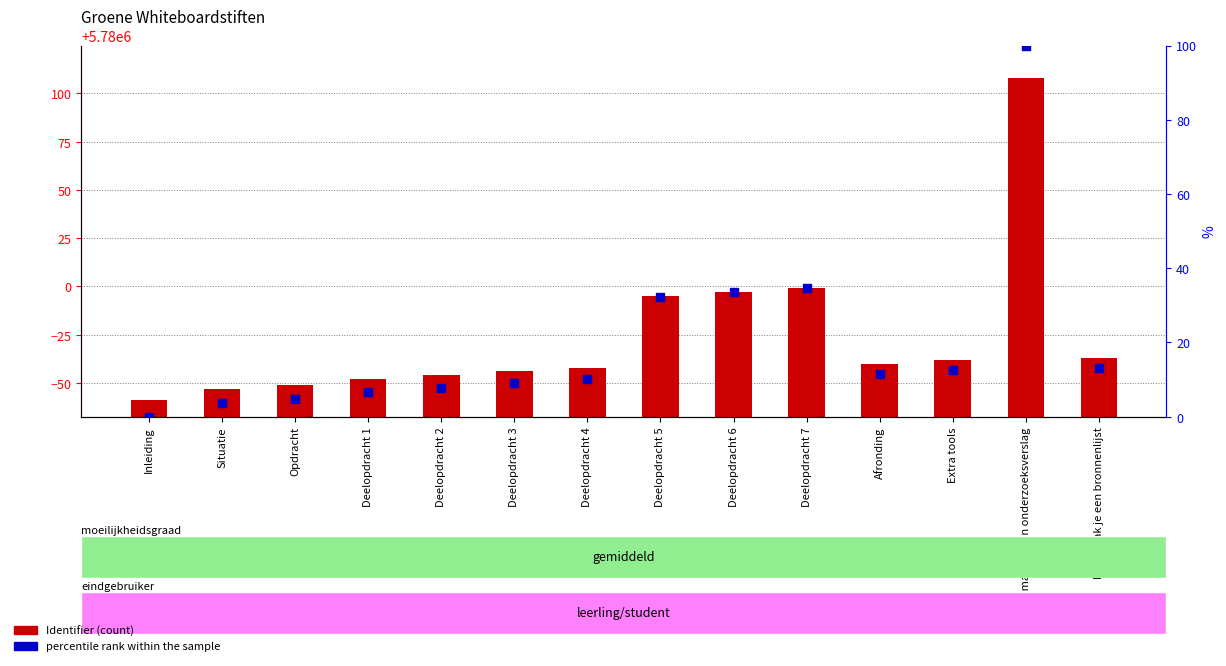

Which series has the largest Y range (max minus min)?

Identifier